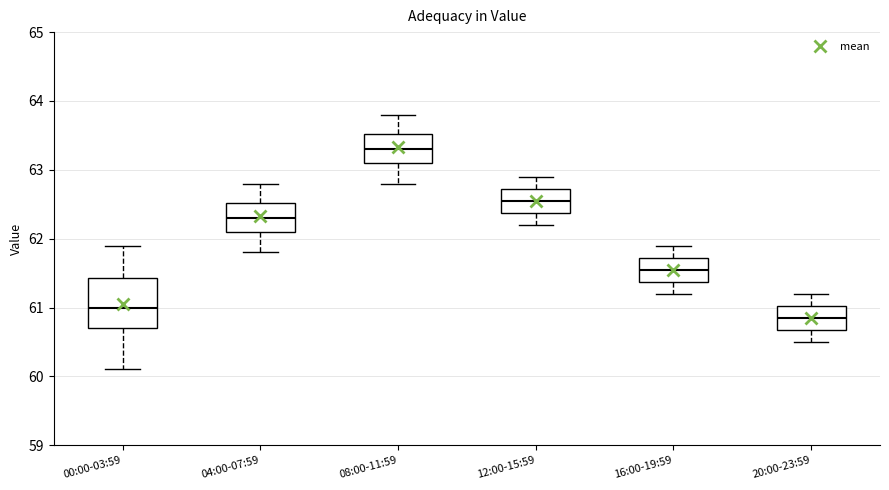

Reading left to right, transcribe this box plot: for each box, give where its median line is, the range the box spans, and where its two whiskers end, as read against the y-axis. The values are not printed on the chart, so give them approximately, as read against the axis.

00:00-03:59: median 61.0, box 60.7 to 61.4, whiskers 60.1 to 61.9
04:00-07:59: median 62.3, box 62.1 to 62.5, whiskers 61.8 to 62.8
08:00-11:59: median 63.3, box 63.1 to 63.5, whiskers 62.8 to 63.8
12:00-15:59: median 62.6, box 62.4 to 62.7, whiskers 62.2 to 62.9
16:00-19:59: median 61.6, box 61.4 to 61.7, whiskers 61.2 to 61.9
20:00-23:59: median 60.9, box 60.7 to 61.0, whiskers 60.5 to 61.2